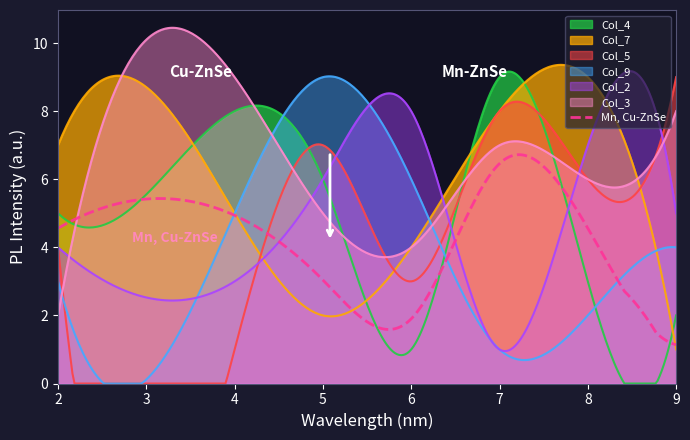

What is the value of the Col_2 point at the 5th from the left?

1